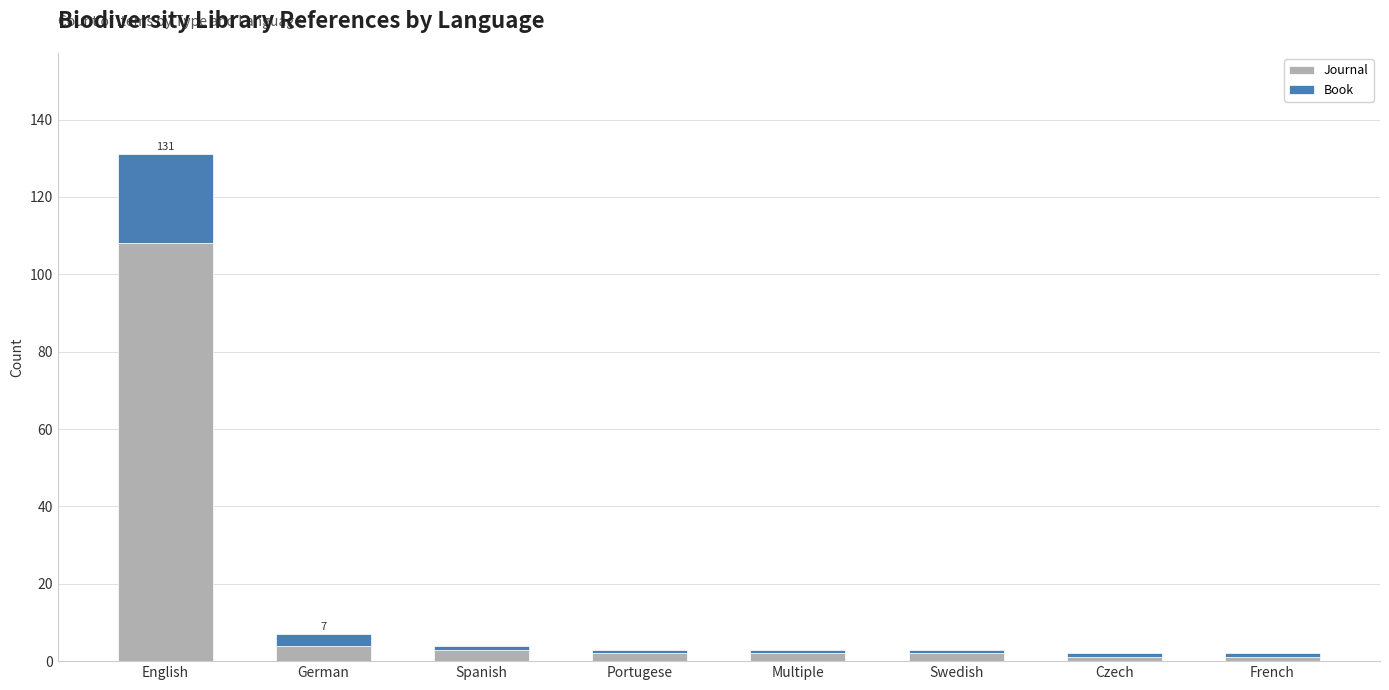

What are all the series names shown in the legend?

Journal, Book